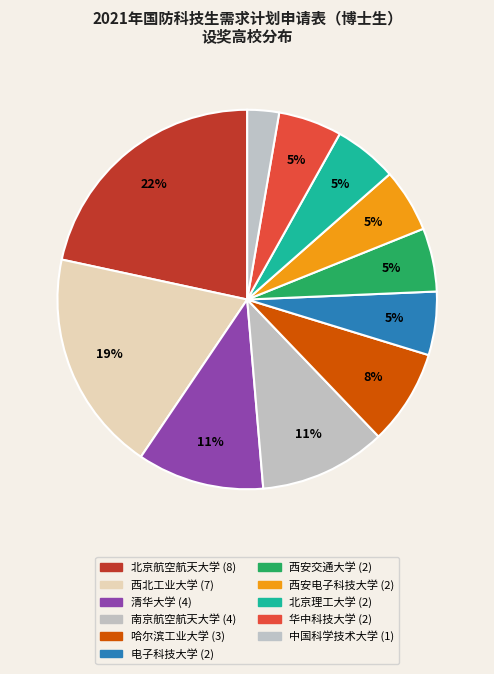

Is it true that 北京航空航天大学 is 10% of the pie?

False